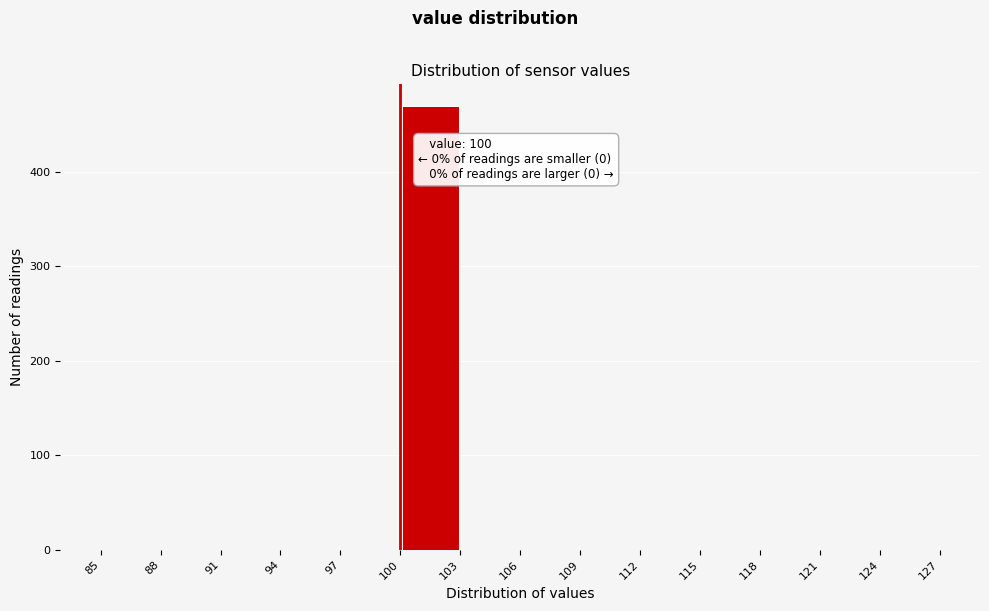

Which range on the x-axis has the tallest bar?

100 to 103